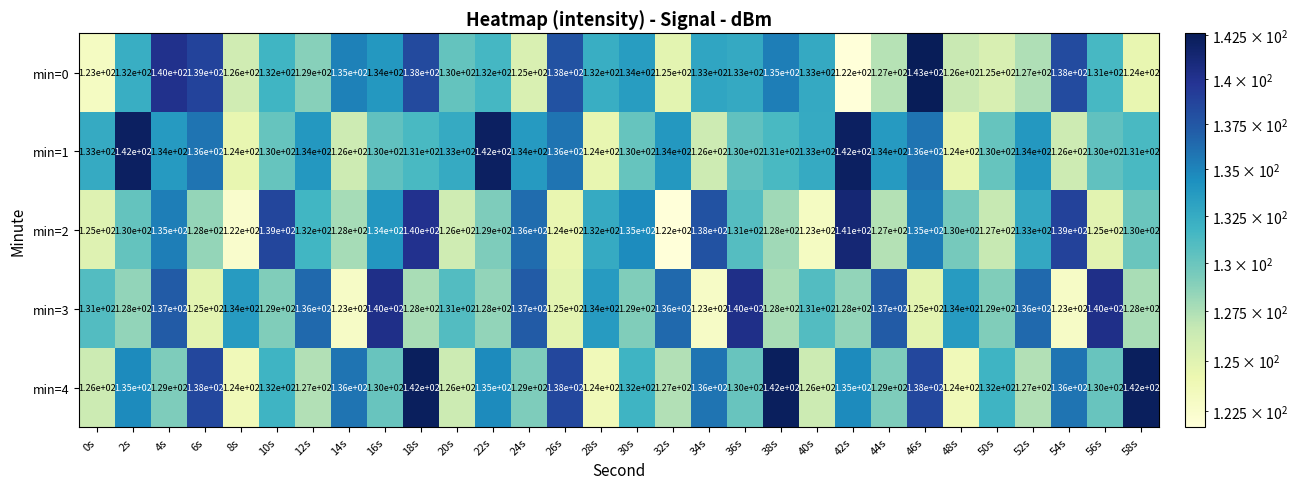

What is the difference between the maximum and second lowest values in the min=1 series?

18